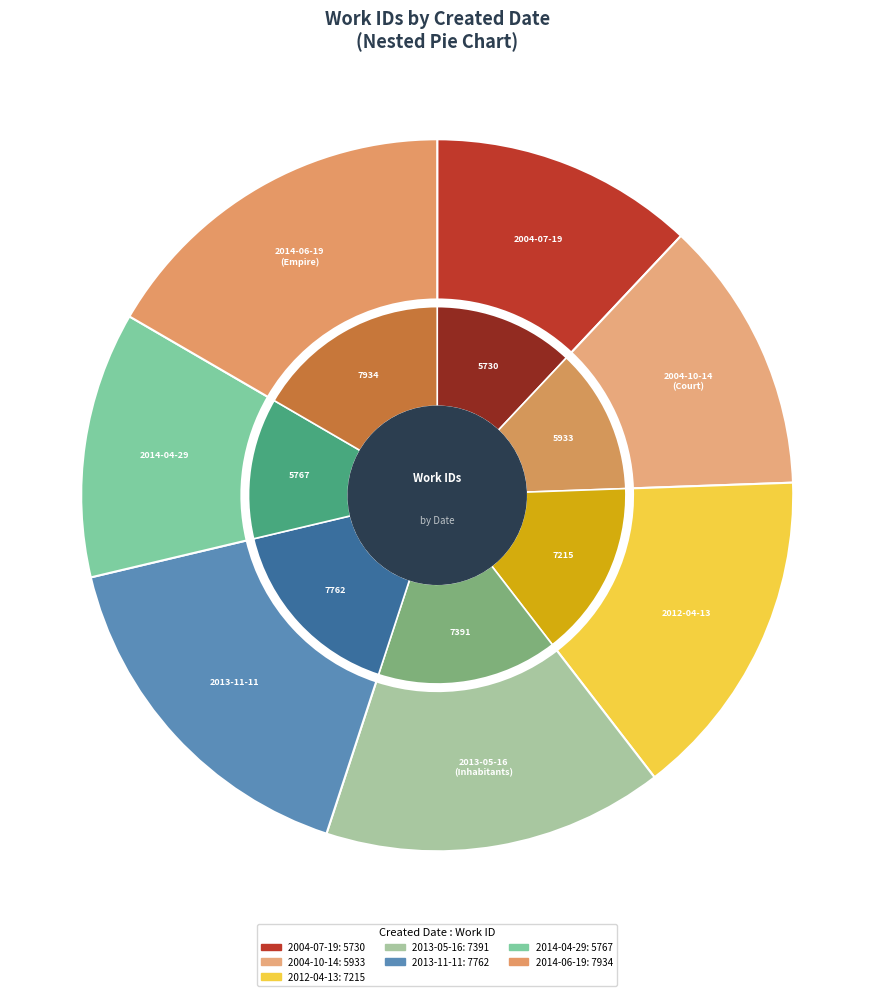

To the nearest percent, what percentage of the pie is 2013-11-11?

16%